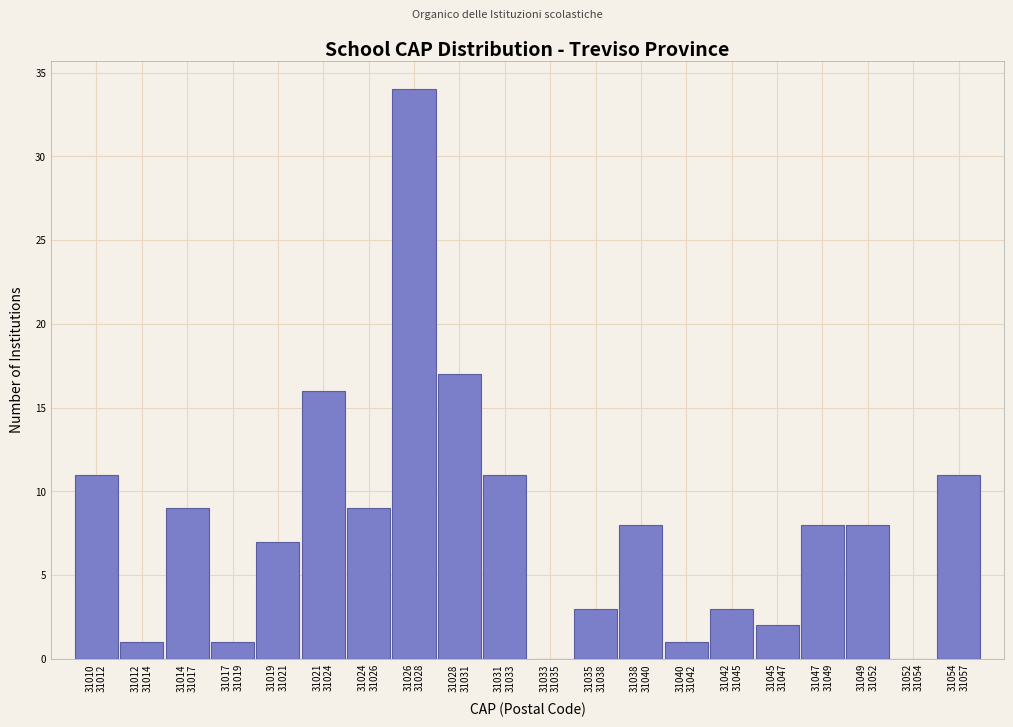

What is the sum of all values?

160